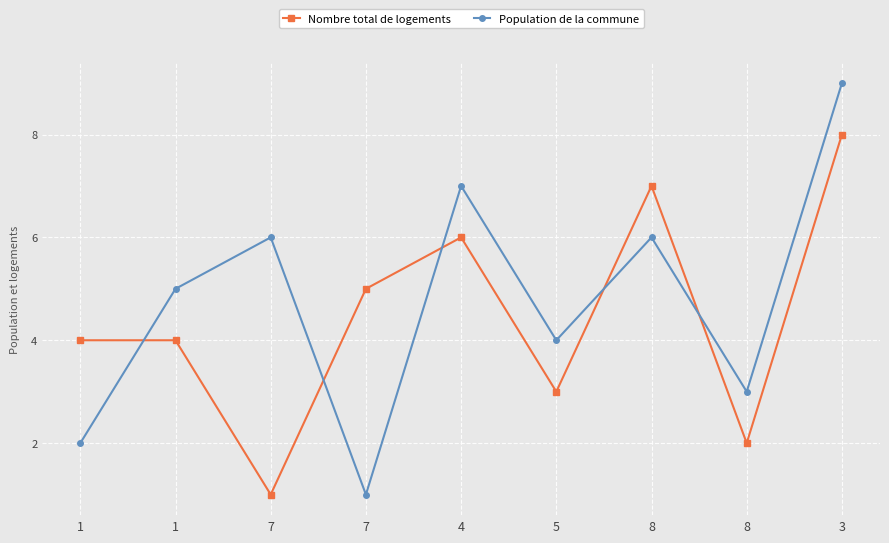

How many lines are shown in the chart?

2